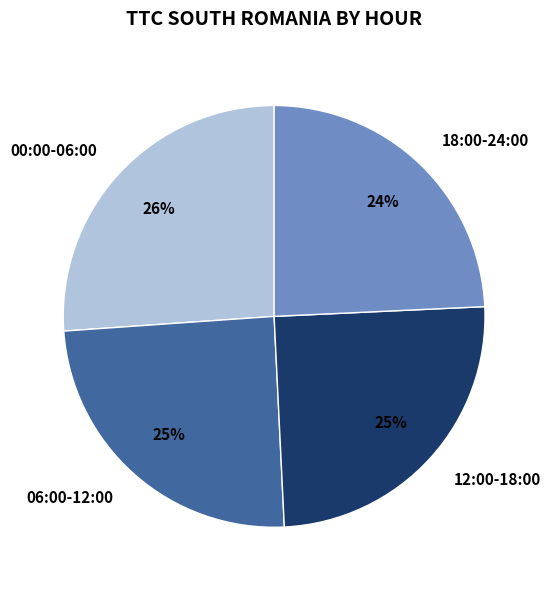

To the nearest percent, what is the difference between the largest and smallest slice percentages?

2%